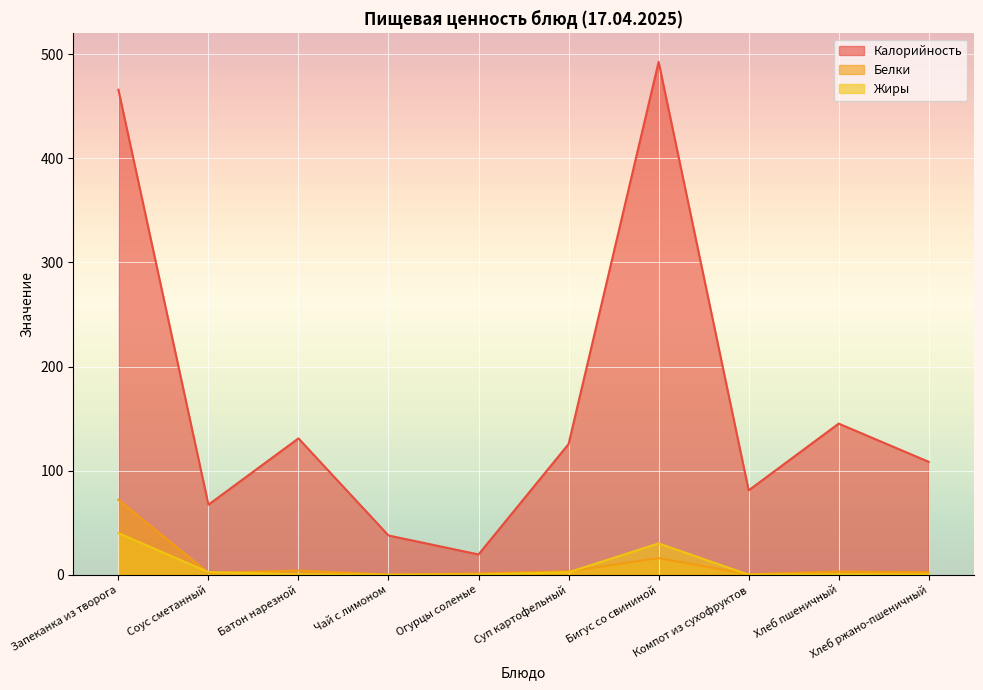

What is the total value across all series at Суп картофельный?

131.2